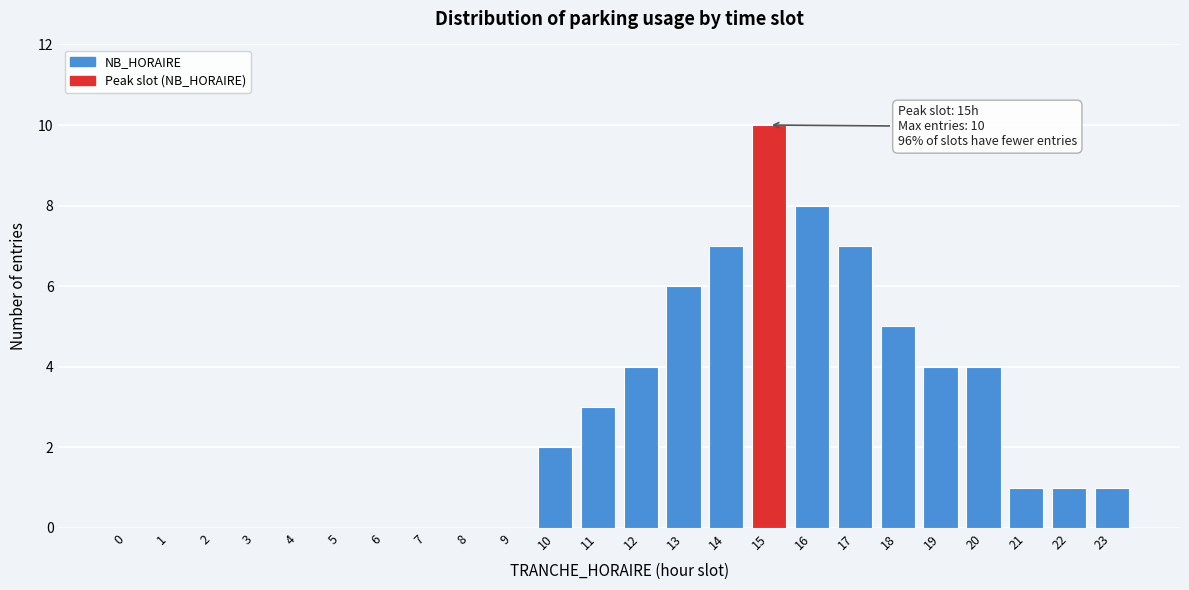

Reading left to right, transcribe all the data shown in this chart.

0=0	1=0	2=0	3=0	4=0	5=0	6=0	7=0	8=0	9=0	10=2	11=3	12=4	13=6	14=7	15=10	16=8	17=7	18=5	19=4	20=4	21=1	22=1	23=1